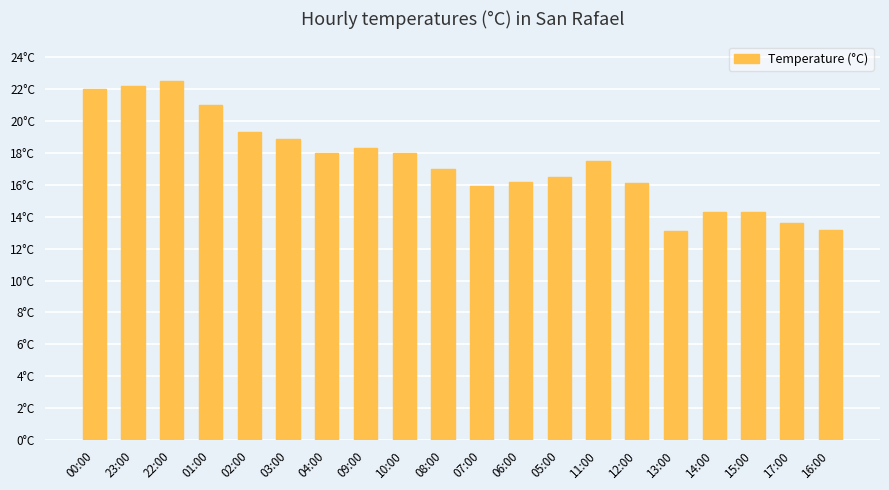

Does the chart contain any negative values?

No